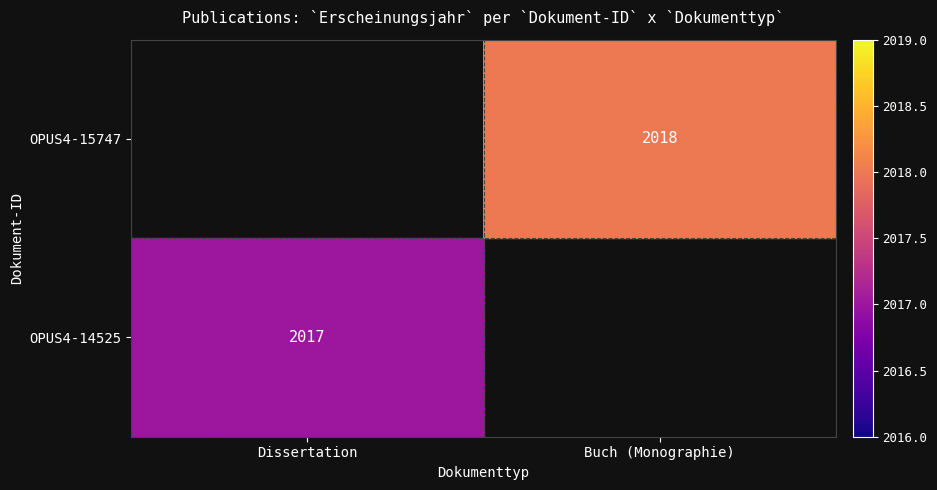

What is the greatest value displayed?

2018.0